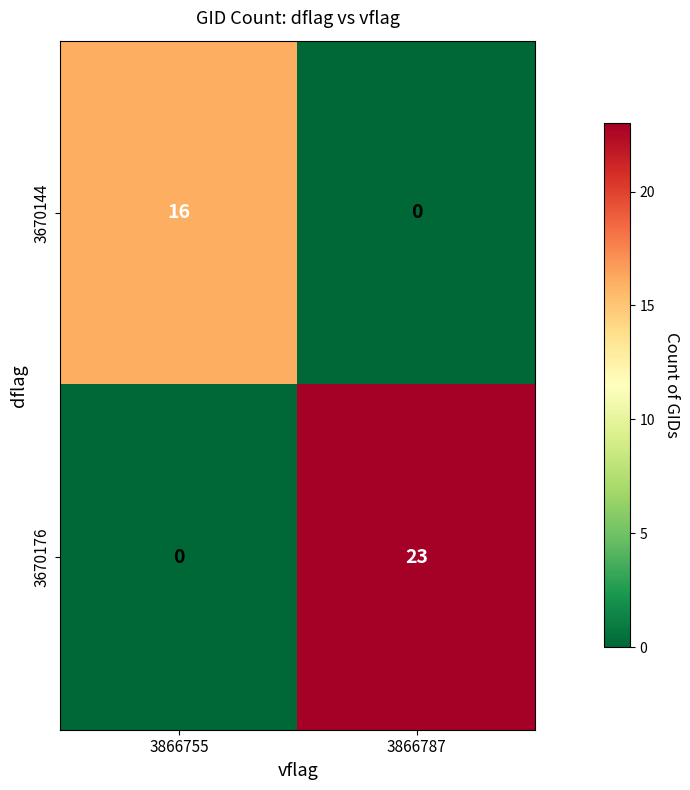

How many distinct data groups are displayed?

2